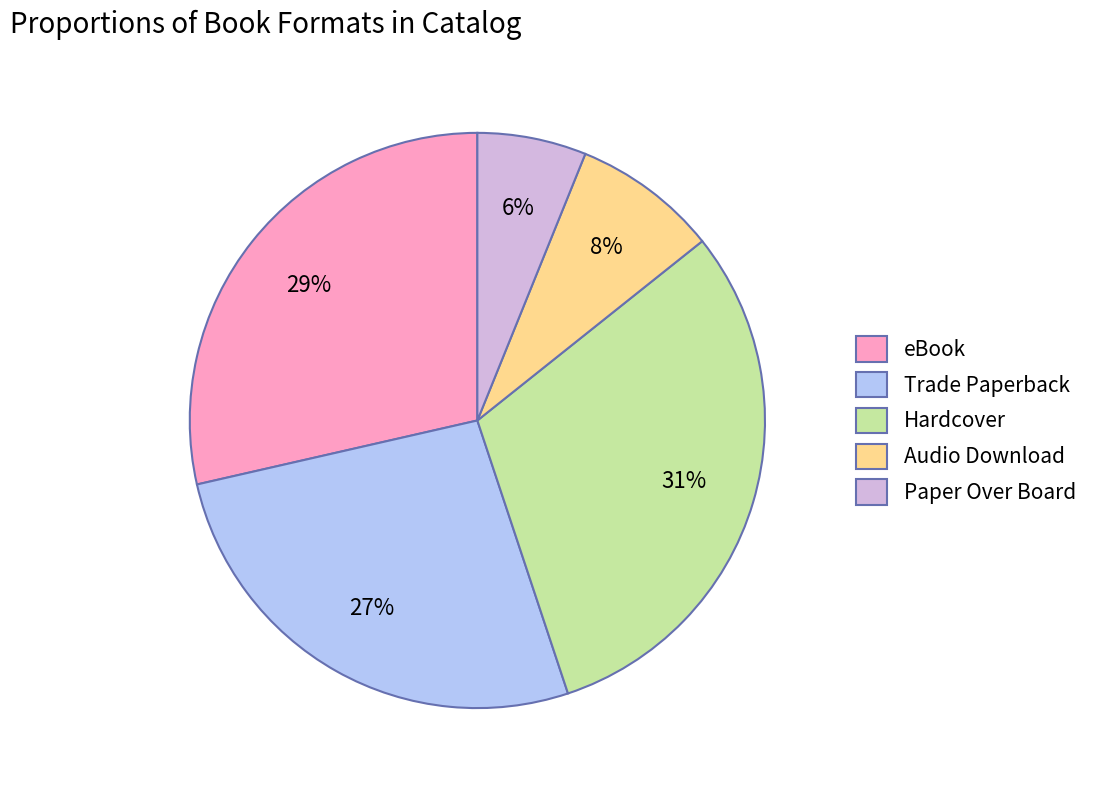

How many segments does this pie chart have?

5